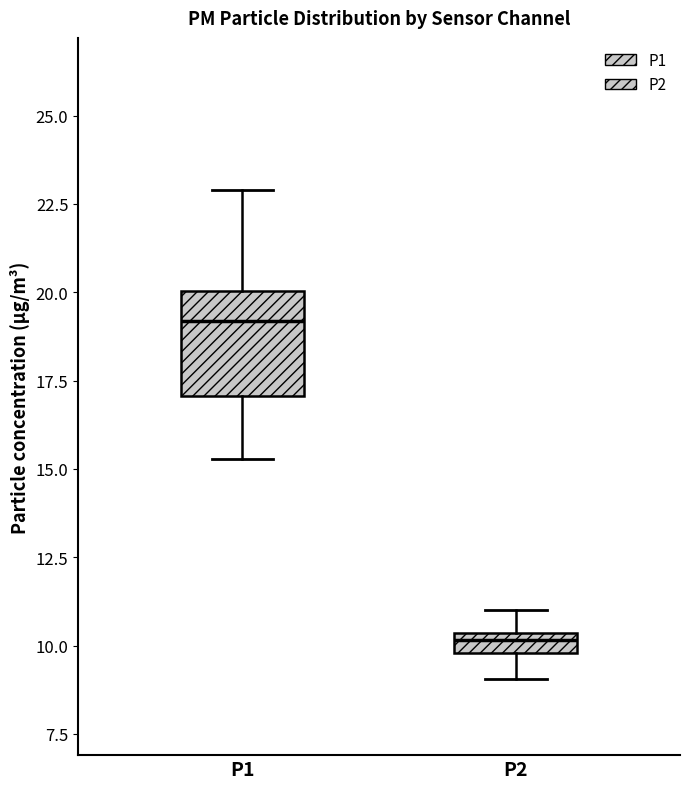

Which box has the lowest median line?

P2